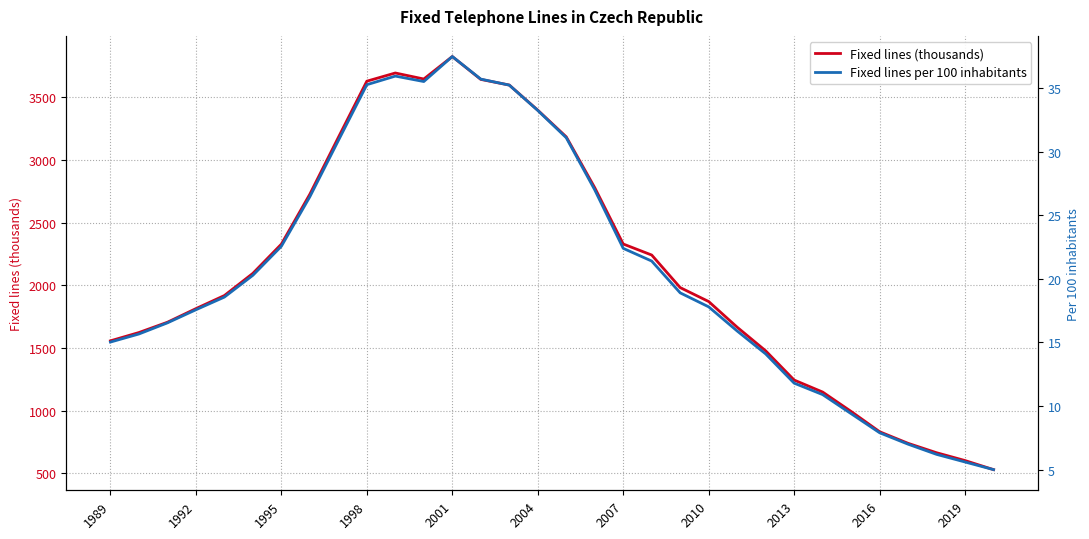

How many lines are shown in the chart?

2